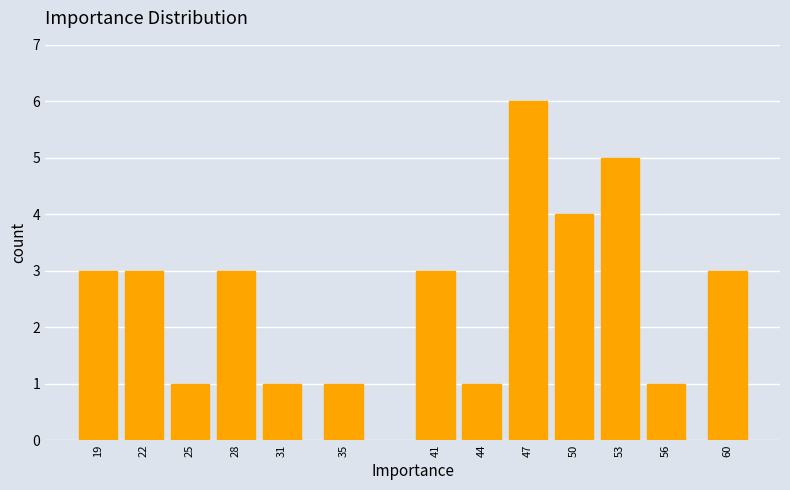

Reading left to right, list all the values displayed in this chart.

19=3	22=3	25=1	28=3	31=1	35=1	41=3	44=1	47=6	50=4	53=5	56=1	60=3